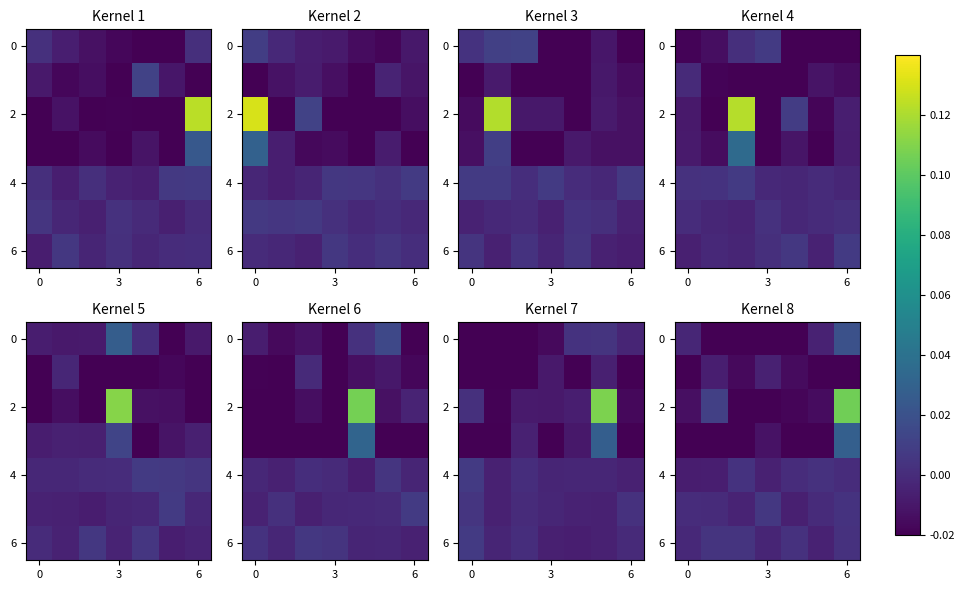

Which label corresponds to the largest value in the chart?

6